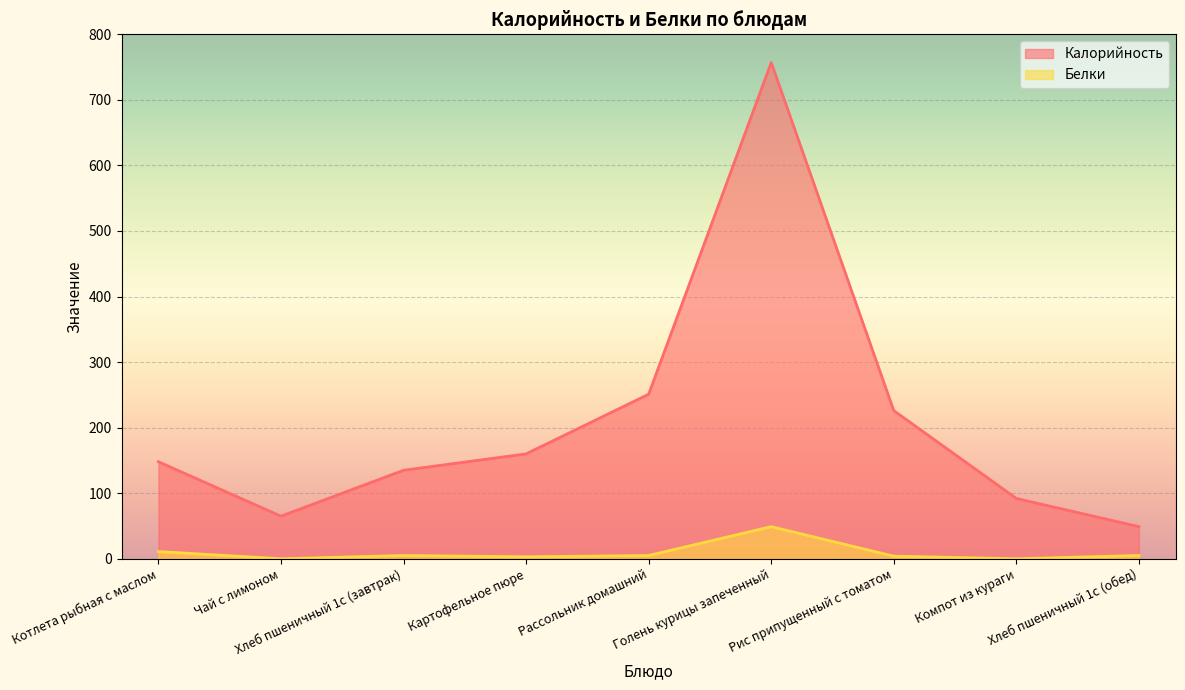

List the series in order of their peak value, highest first.

Калорийность, Белки